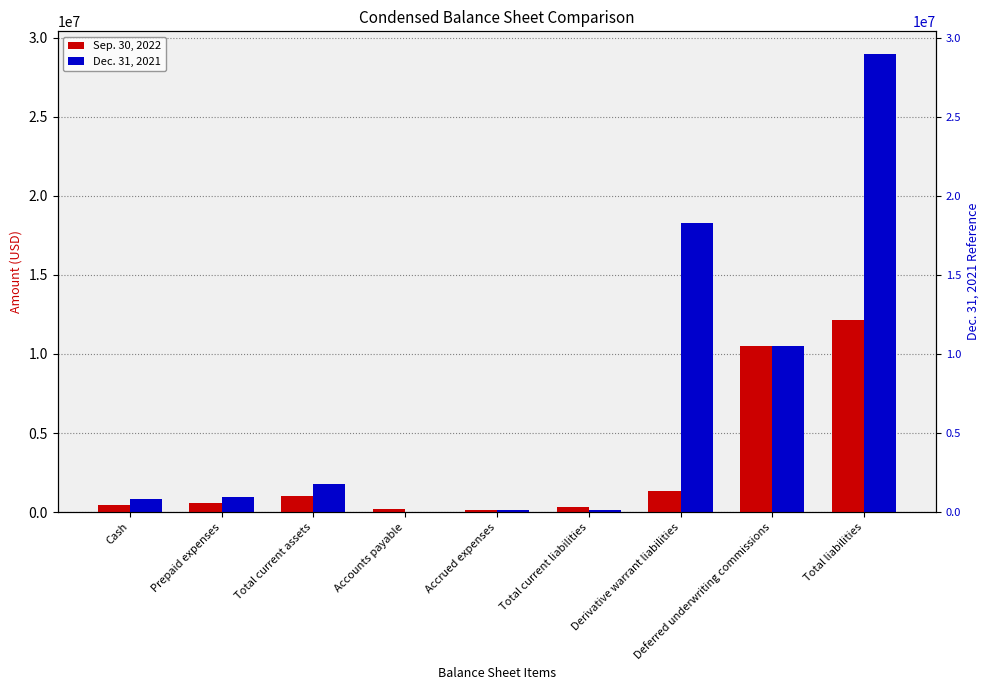

What is the minimum value for Sep. 30, 2022?

121688